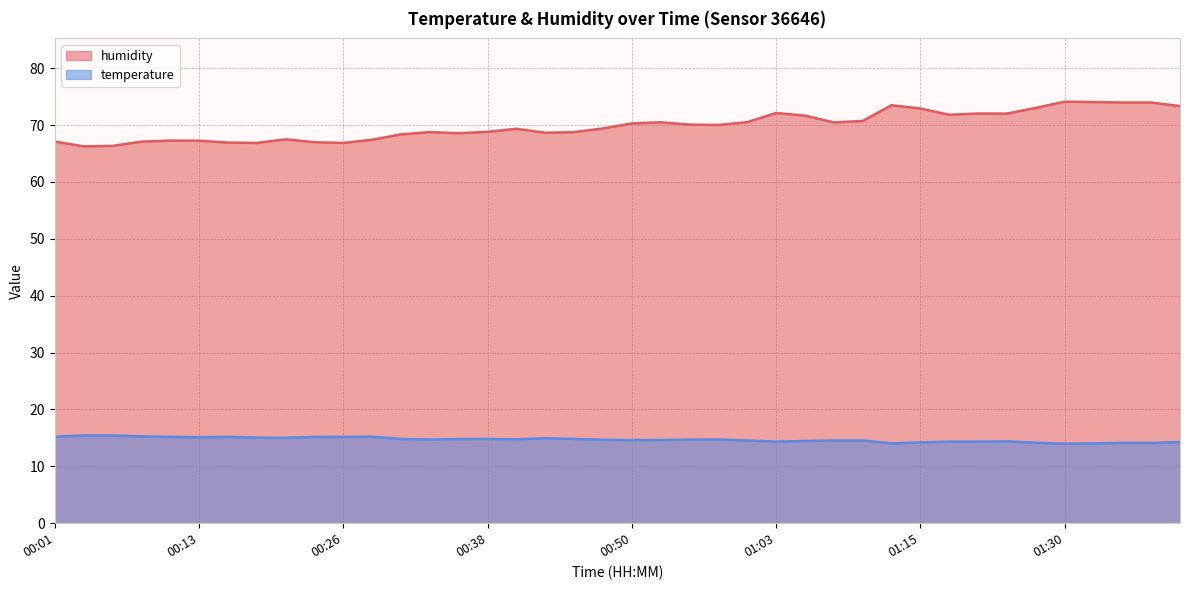

Reading right to left, extract all data points from this chart.

temperature: 01:40=14.3	01:37=14.1	01:35=14.1	01:33=14.0	01:30=14.0	01:28=14.2	01:22=14.4	01:20=14.3	01:17=14.3	01:15=14.2	01:12=14.0	01:10=14.6	01:07=14.6	01:05=14.5	01:03=14.3	01:00=14.6	00:58=14.7	00:55=14.7	00:53=14.6	00:50=14.6	00:48=14.7	00:45=14.8	00:43=14.9	00:40=14.8	00:38=14.8	00:35=14.8	00:33=14.7	00:31=14.8	00:28=15.2	00:26=15.2	00:23=15.2	00:21=15.0	00:18=15.1	00:16=15.2	00:13=15.1	00:11=15.2	00:08=15.3	00:06=15.4	00:04=15.4	00:01=15.2
humidity: 01:40=73.3	01:37=74.0	01:35=74.0	01:33=74.1	01:30=74.1	01:28=73.0	01:22=72.0	01:20=72.0	01:17=71.8	01:15=72.9	01:12=73.5	01:10=70.7	01:07=70.5	01:05=71.7	01:03=72.1	01:00=70.5	00:58=70.0	00:55=70.1	00:53=70.5	00:50=70.3	00:48=69.4	00:45=68.8	00:43=68.7	00:40=69.4	00:38=68.8	00:35=68.6	00:33=68.8	00:31=68.4	00:28=67.4	00:26=66.9	00:23=67.0	00:21=67.5	00:18=66.9	00:16=66.9	00:13=67.3	00:11=67.3	00:08=67.1	00:06=66.3	00:04=66.3	00:01=67.1